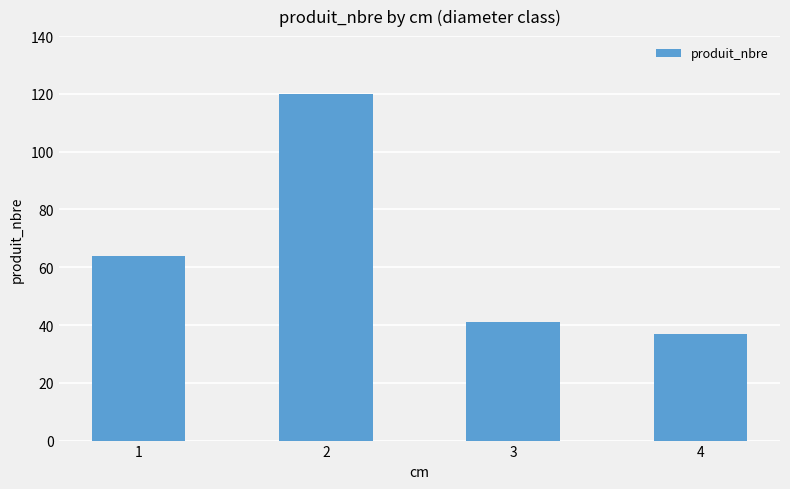

What is the average value?

66